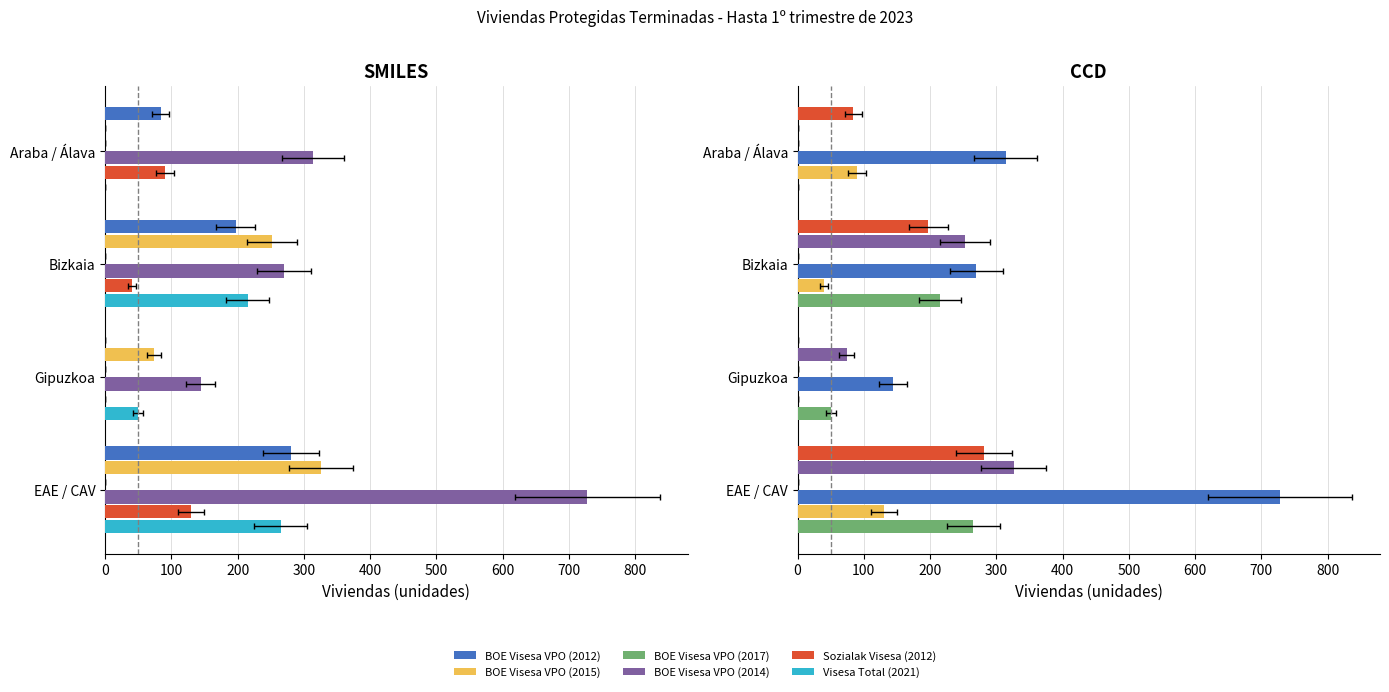

What is the sum of all BOE Visesa VPO (2015) values?

652.0